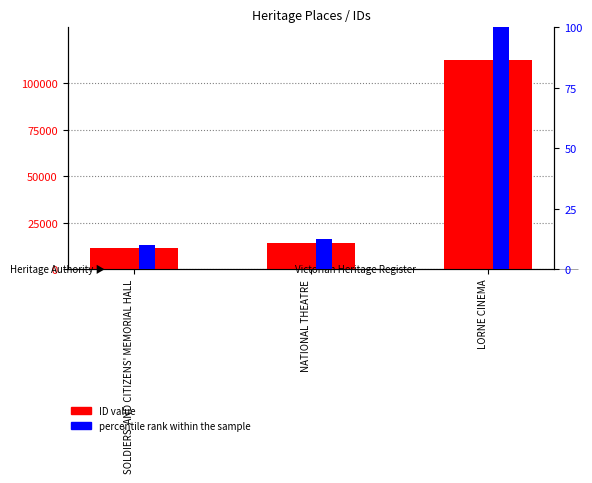

What is the label of the 3rd bar from the right?

SOLDIERS' AND CITIZENS' MEMORIAL HALL